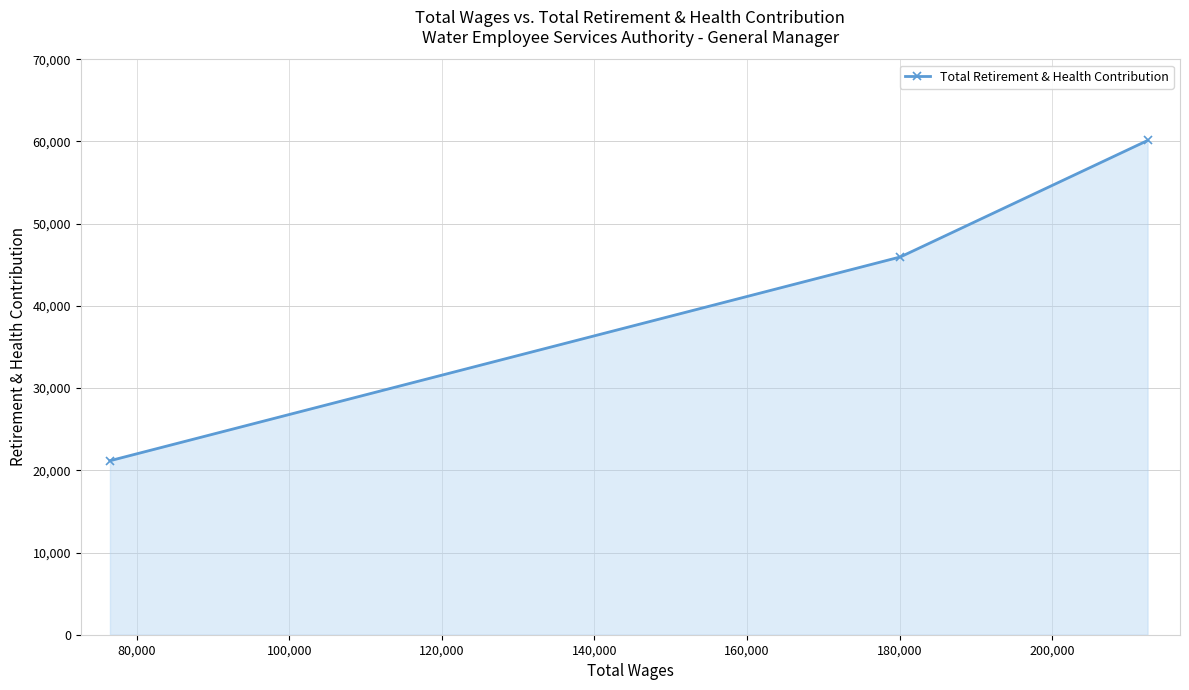

What is the maximum value shown in the chart?

60120